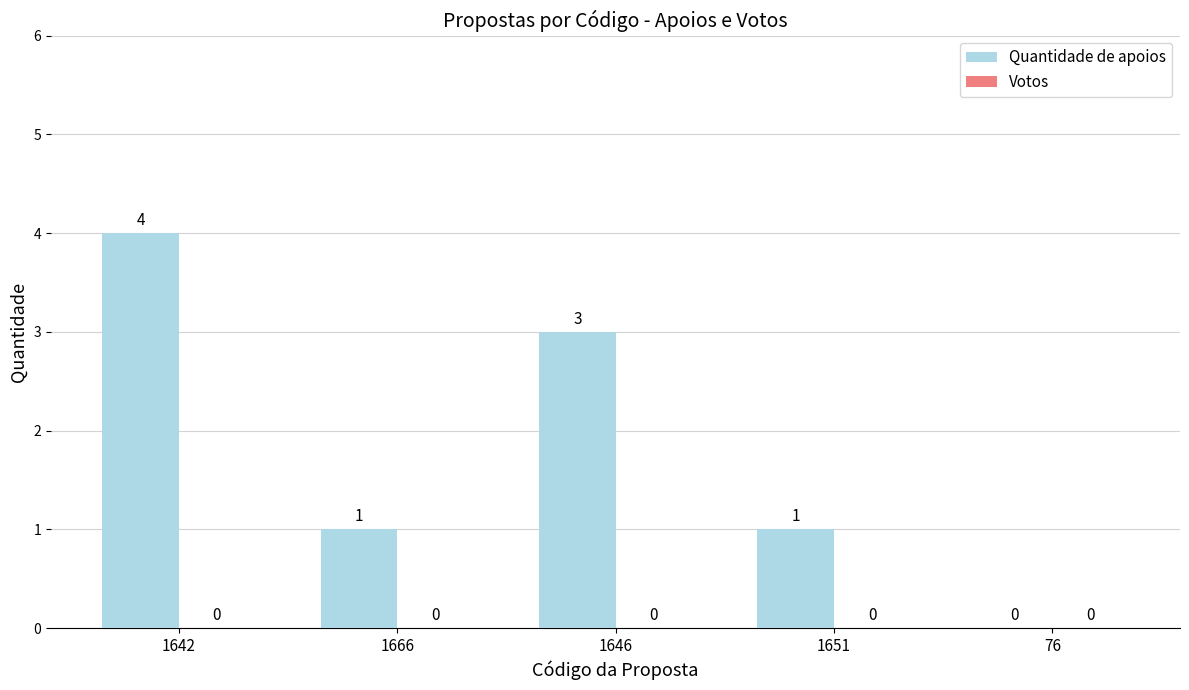

Between 1642 and 76, which is larger?

1642